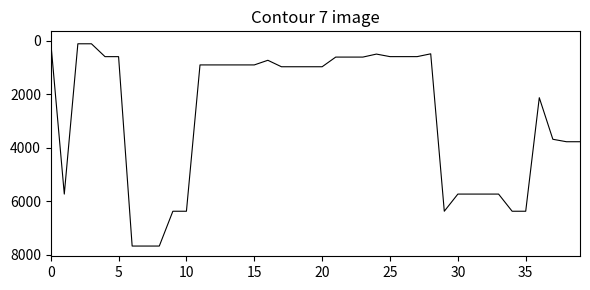

What is the greatest value displayed?

7680.9